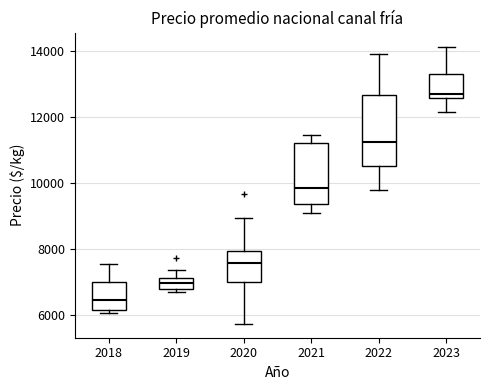

Which box has the highest median line?

2023